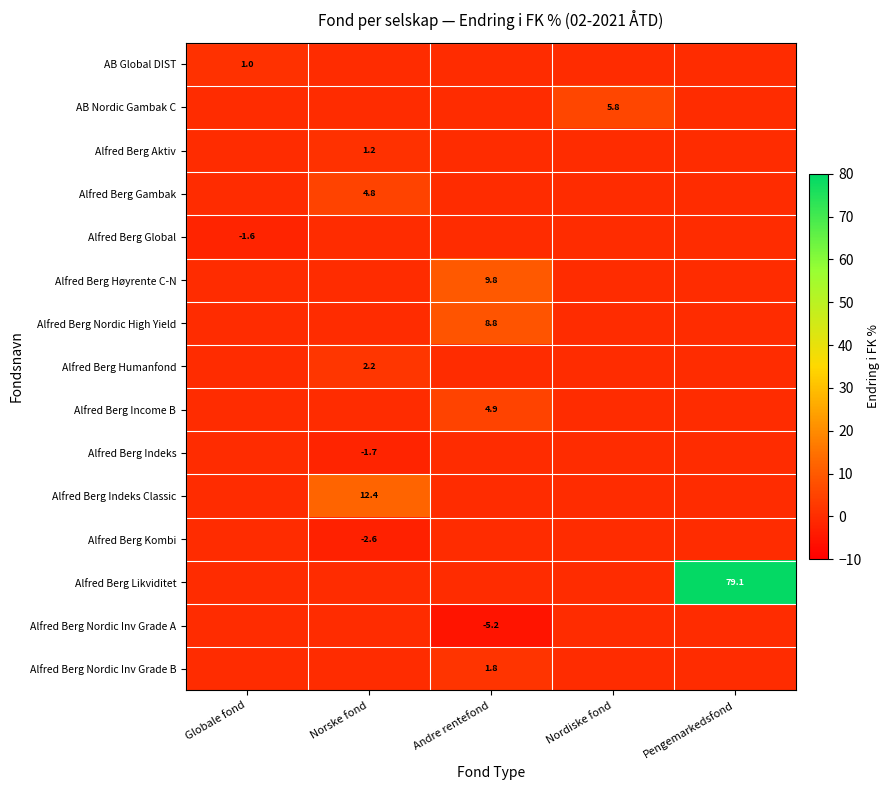

What is the total value across all series at Globale fond?

-0.6